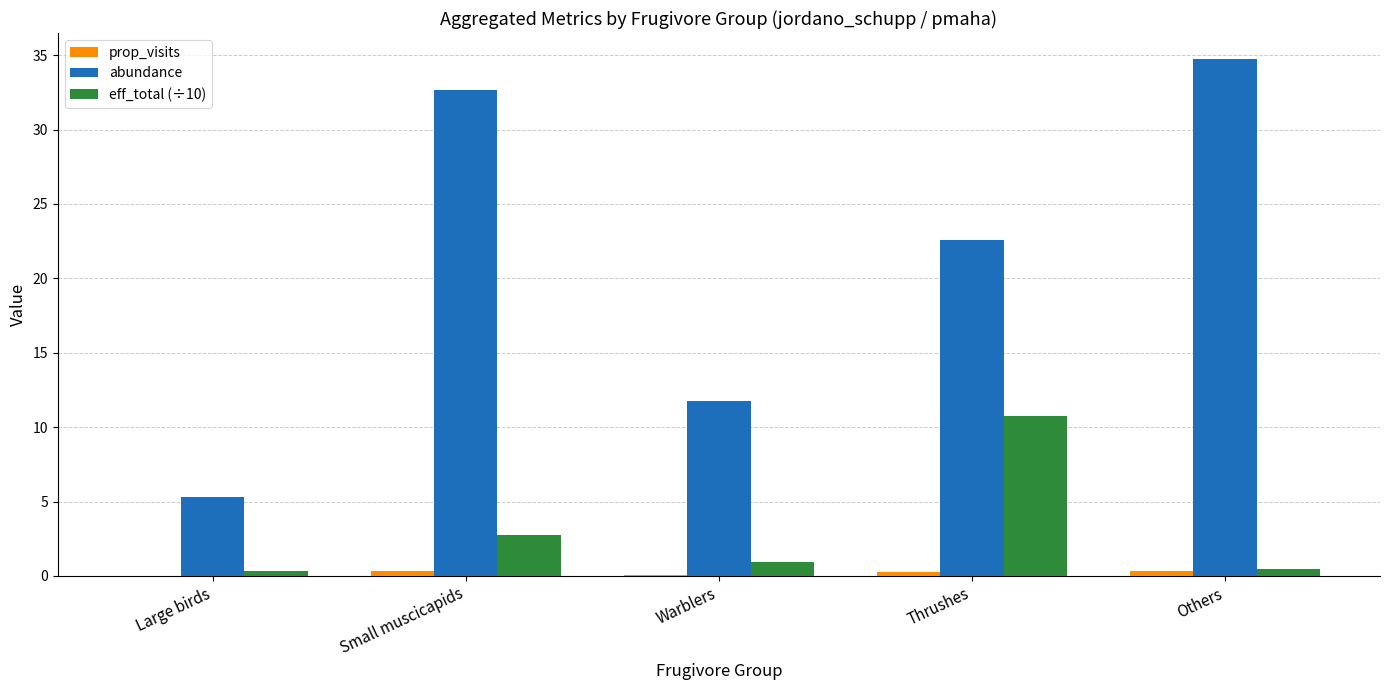

The abundance series shows 18.3 at Warblers. True or false?

False